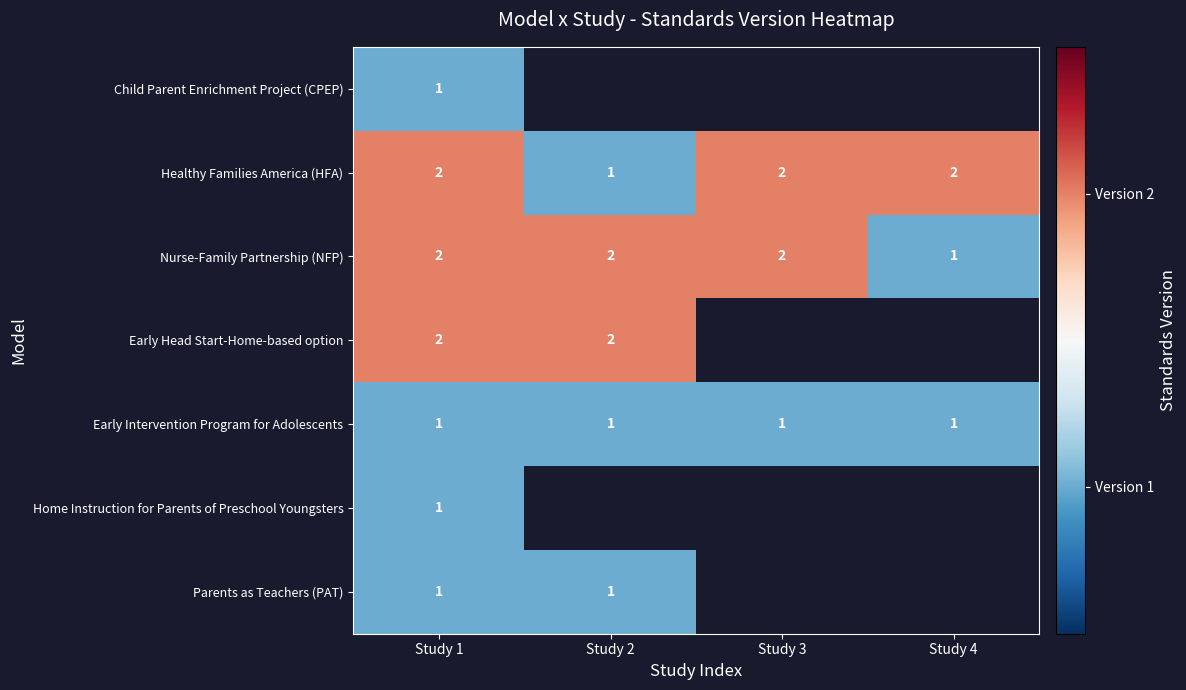

Which label corresponds to the largest value in the chart?

Study 1